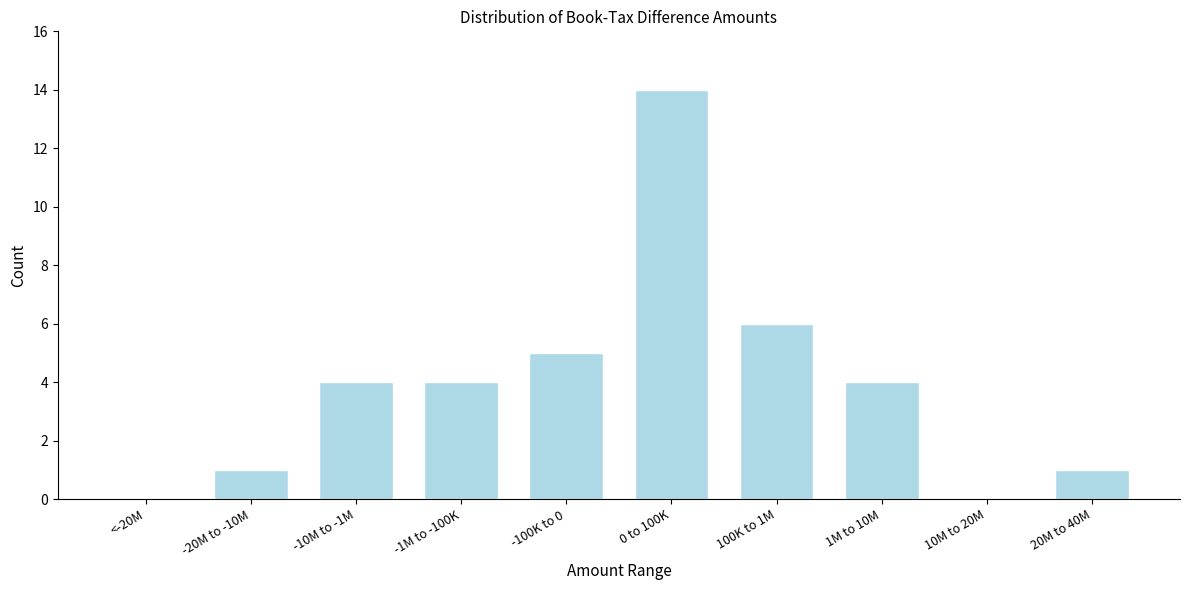

Reading right to left, transcribe all the data shown in this chart.

20M to 40M=1	10M to 20M=0	1M to 10M=4	100K to 1M=6	0 to 100K=14	-100K to 0=5	-1M to -100K=4	-10M to -1M=4	-20M to -10M=1	<-20M=0